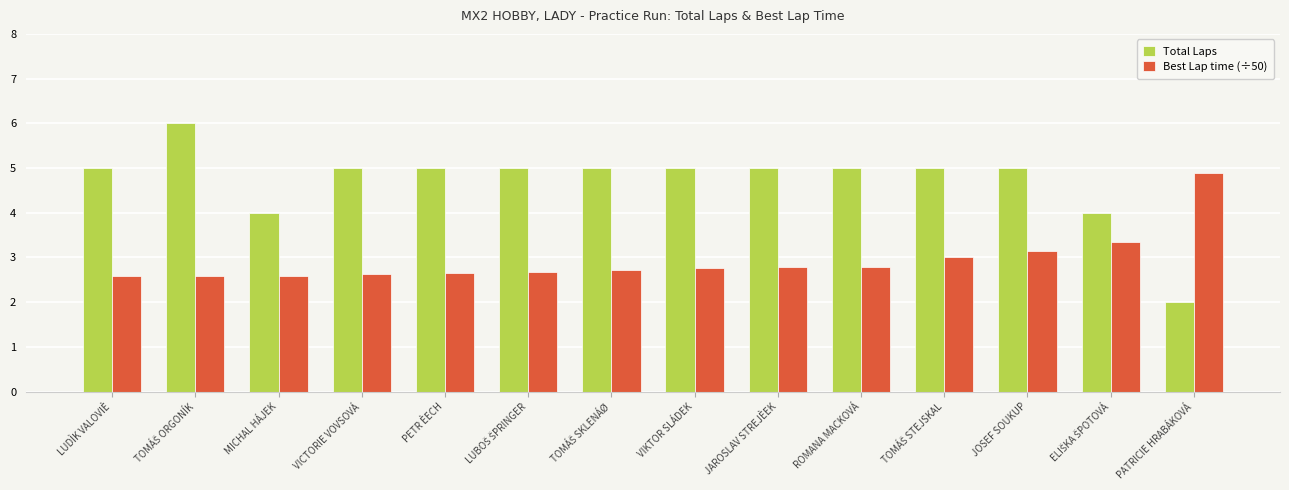

Which series has the largest total across all categories?

Total Laps